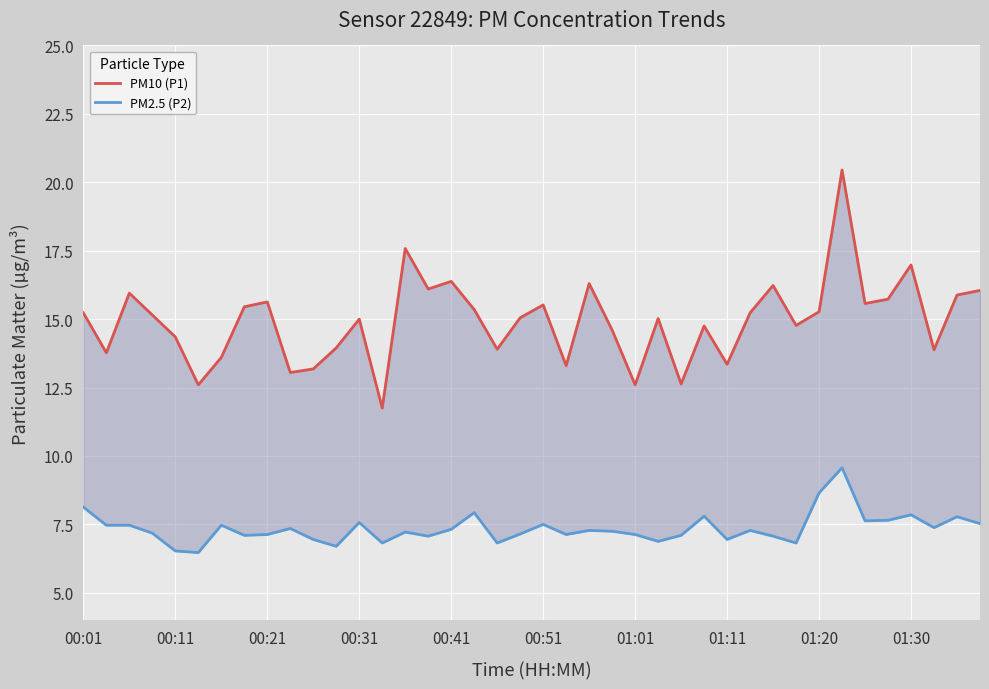

What are all the series names shown in the legend?

PM10 (P1), PM2.5 (P2)